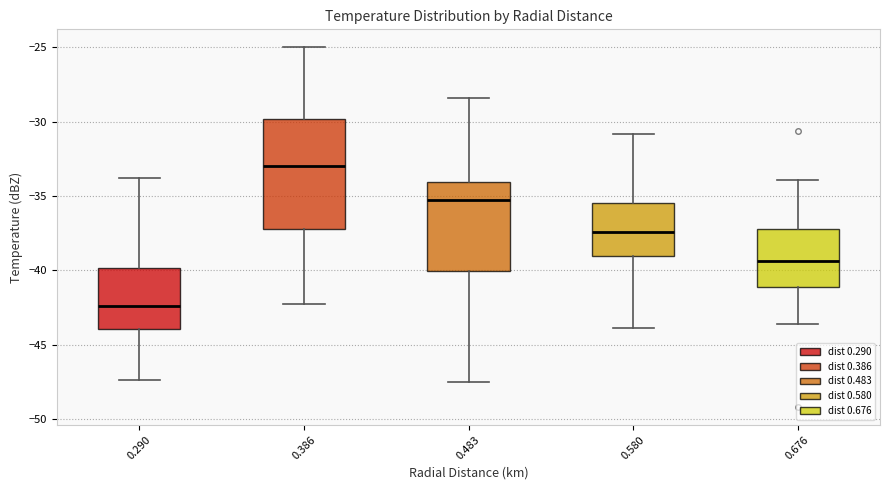

Reading left to right, transcribe this box plot: for each box, give where its median line is, the range the box spans, and where its two whiskers end, as read against the y-axis. The values are not printed on the chart, so give them approximately, as read against the axis.

0.290: median -42.5, box -44.0 to -40.0, whiskers -47.5 to -34.0
0.386: median -33.0, box -37.0 to -30.0, whiskers -42.5 to -25.0
0.483: median -35.5, box -40.0 to -34.0, whiskers -47.5 to -28.5
0.580: median -37.5, box -39.0 to -35.5, whiskers -44.0 to -31.0
0.676: median -39.5, box -41.0 to -37.0, whiskers -43.5 to -34.0